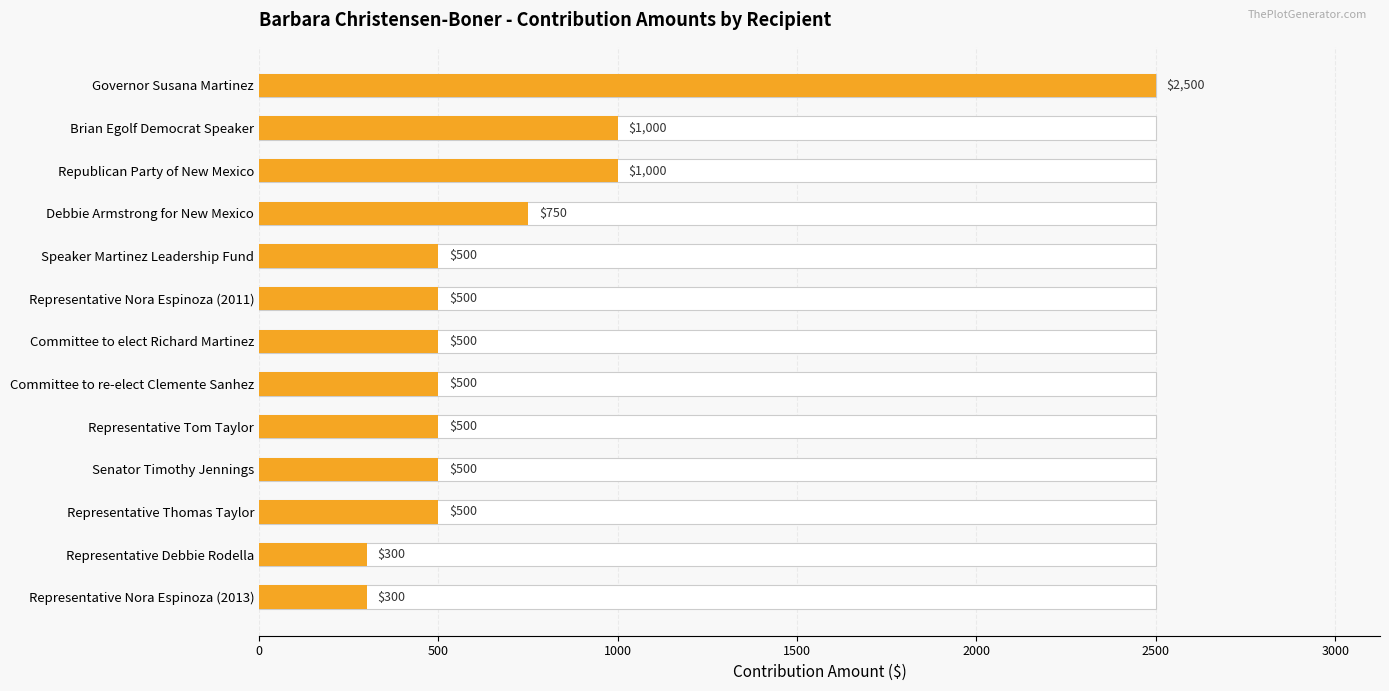

Approximately how many times larger is the value at Republican Party of New Mexico compared to Representative Tom Taylor?

2.0